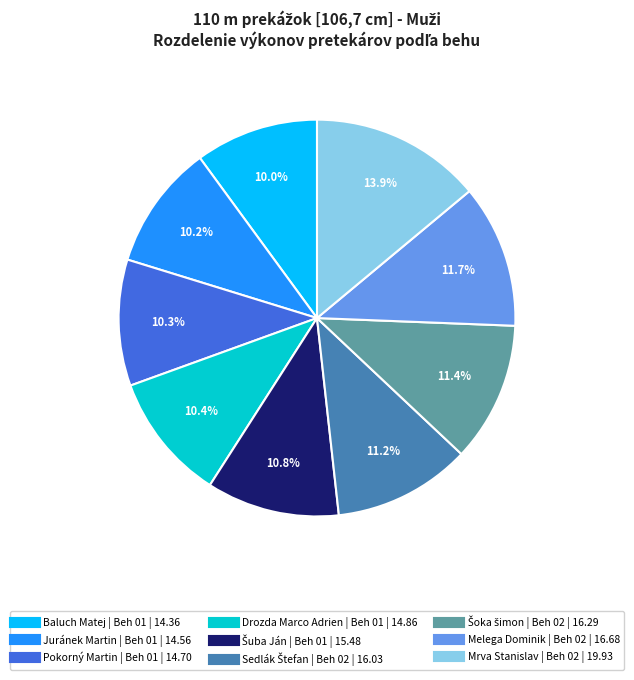

Which has a higher value, Pokorný Martin or Melega Dominik?

Melega Dominik